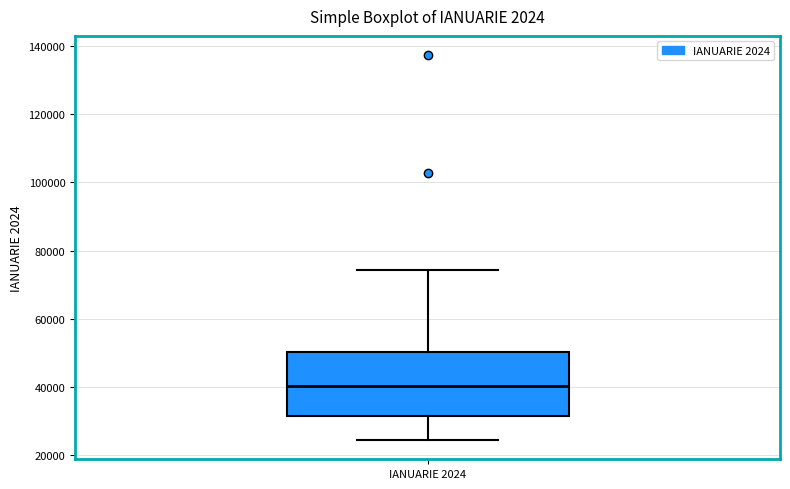

Transcribe this box plot: give where the median line is, the range the box spans, and where the two whiskers end, as read against the y-axis. The values are not printed on the chart, so give them approximately, as read against the axis.

median 40000, box 32000 to 50000, whiskers 24000 to 74000